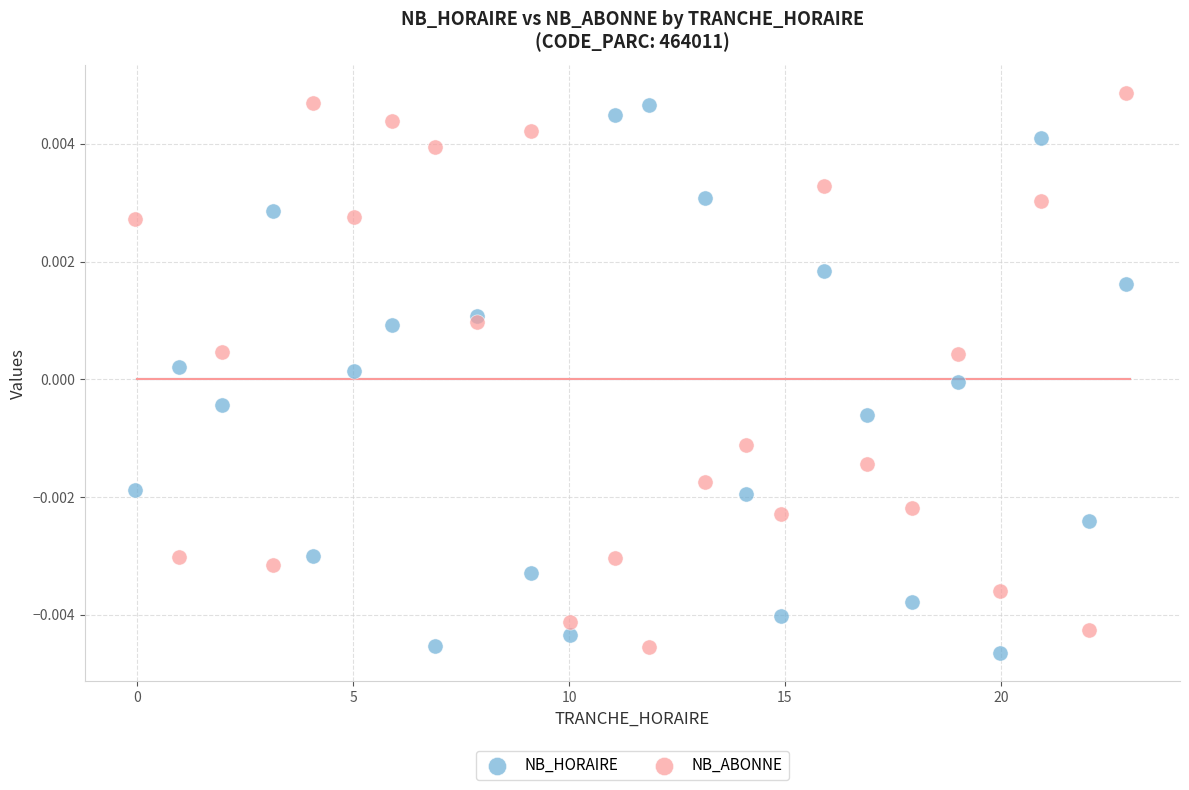

What is the X range (max minus min) for the scatter plot?

23.0